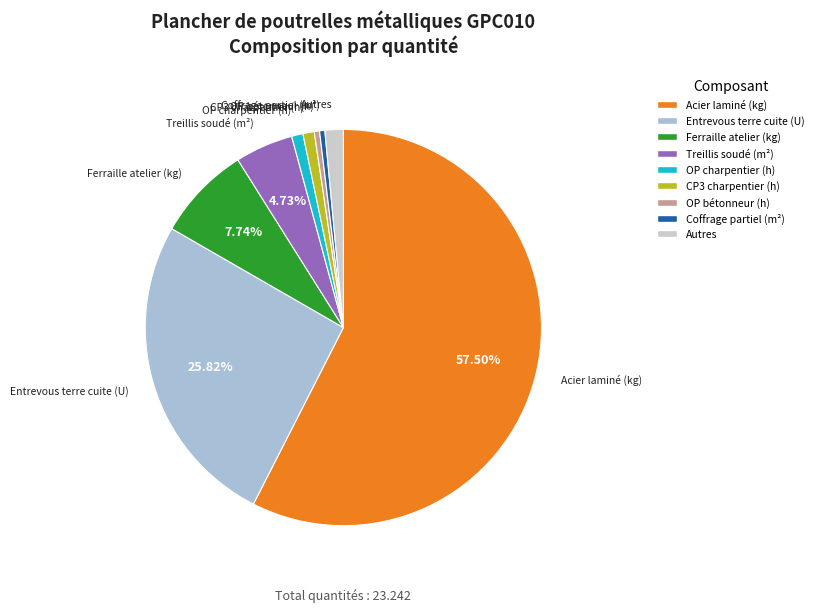

How many slices are in this pie chart?

9